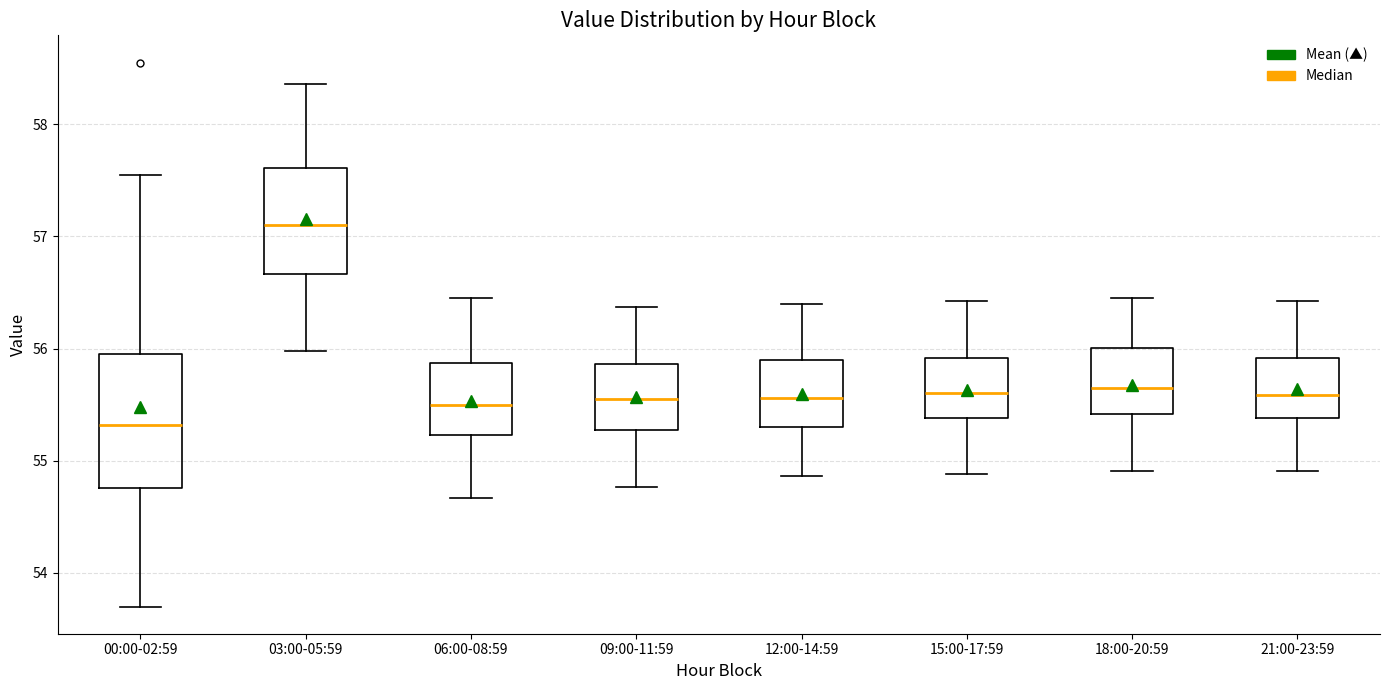

Where does the lower whisker of the box for 06:00-08:59 end on the y-axis? The values are not printed on the chart, so give them approximately, as read against the axis.

54.7